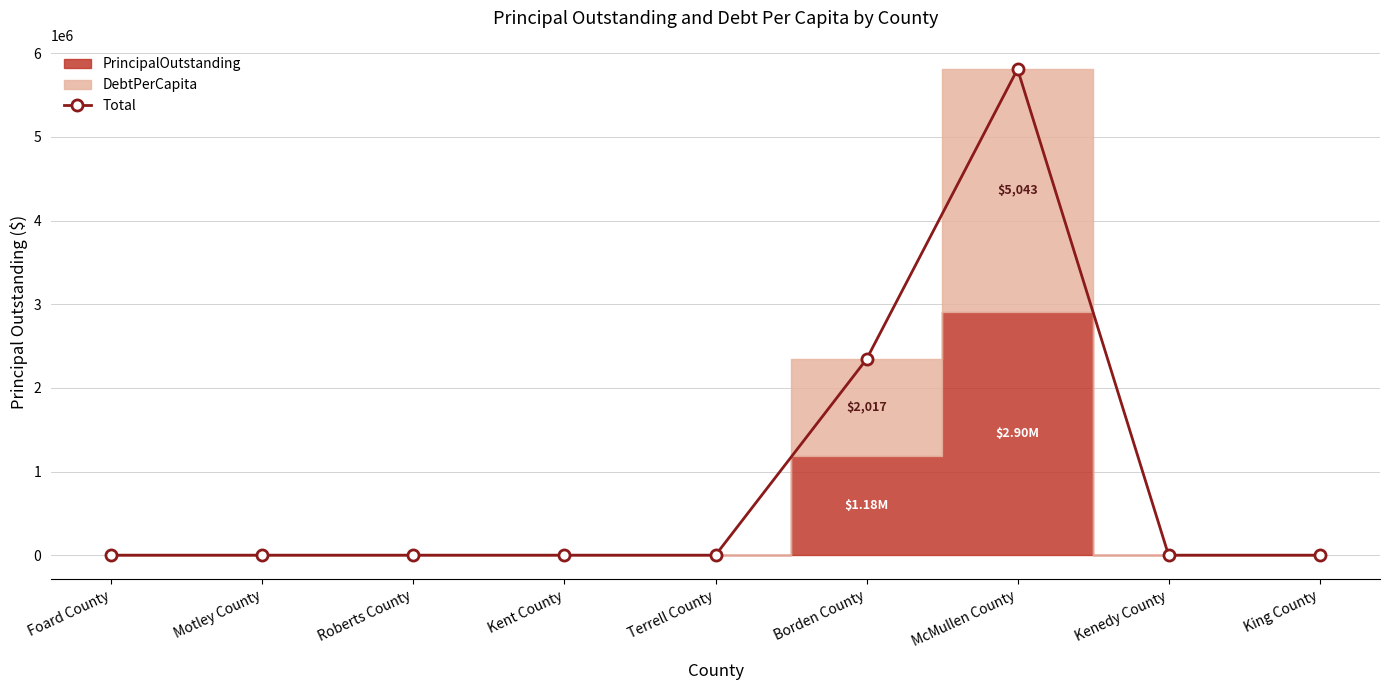

What is the maximum value shown in the chart?

5810000.0